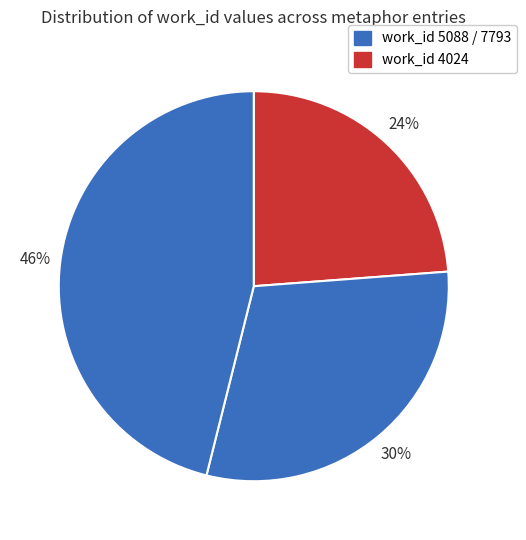

Count the number of slices in the pie.

3